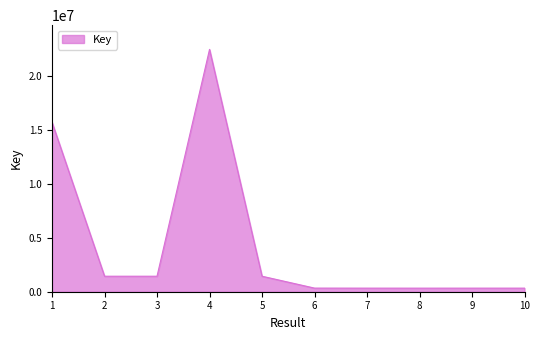

What is the maximum value shown in the chart?

22481733